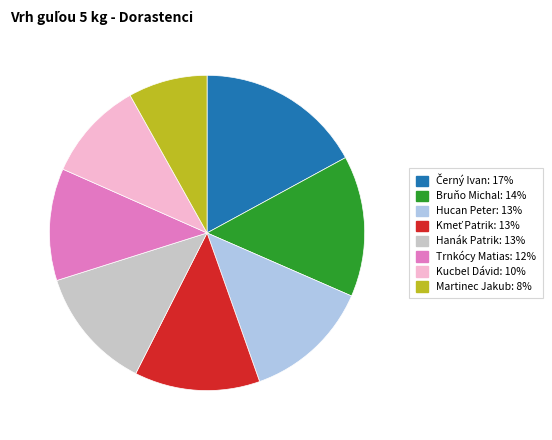

How many segments does this pie chart have?

8